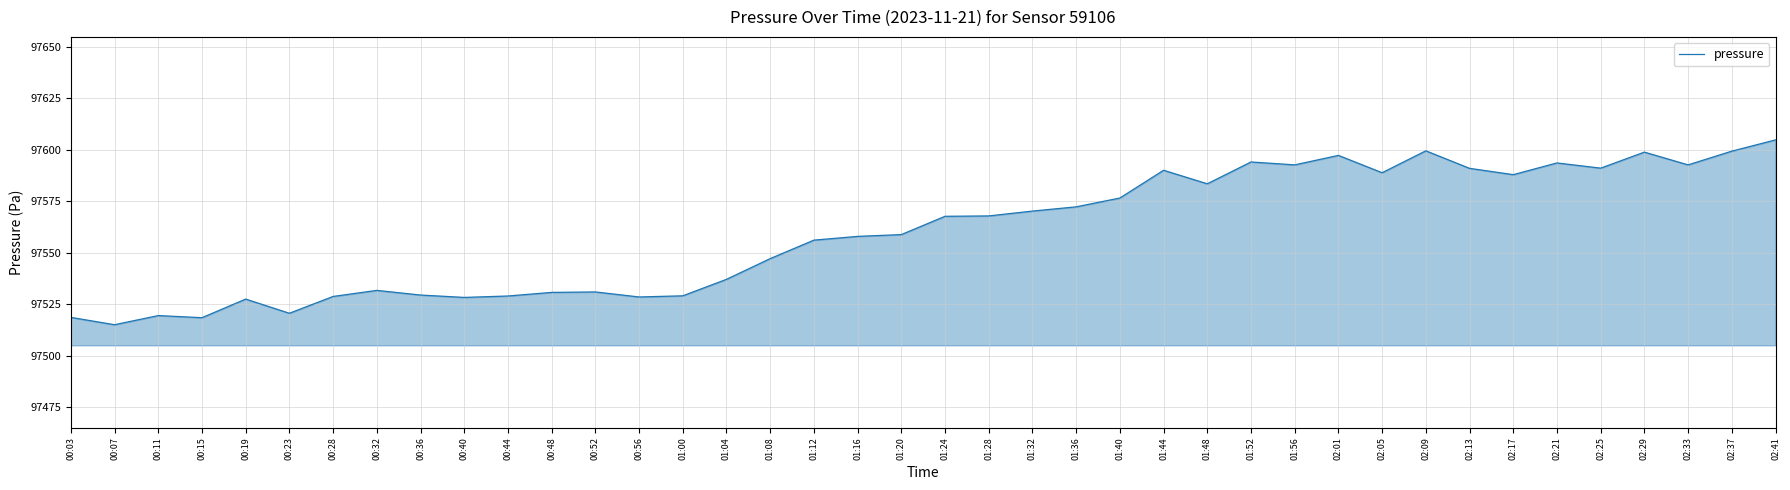

What is the minimum value shown in the chart?

97515.0